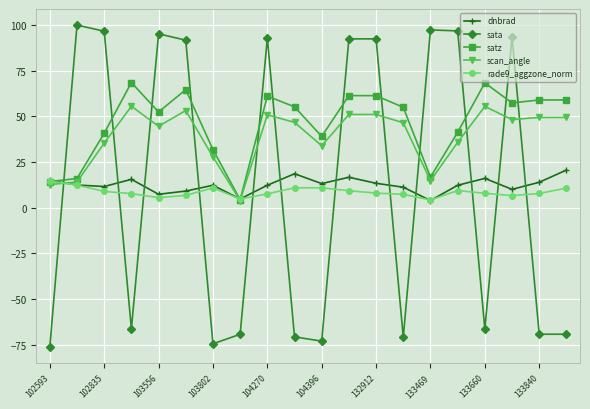

Which series has the widest spread of values?

sata